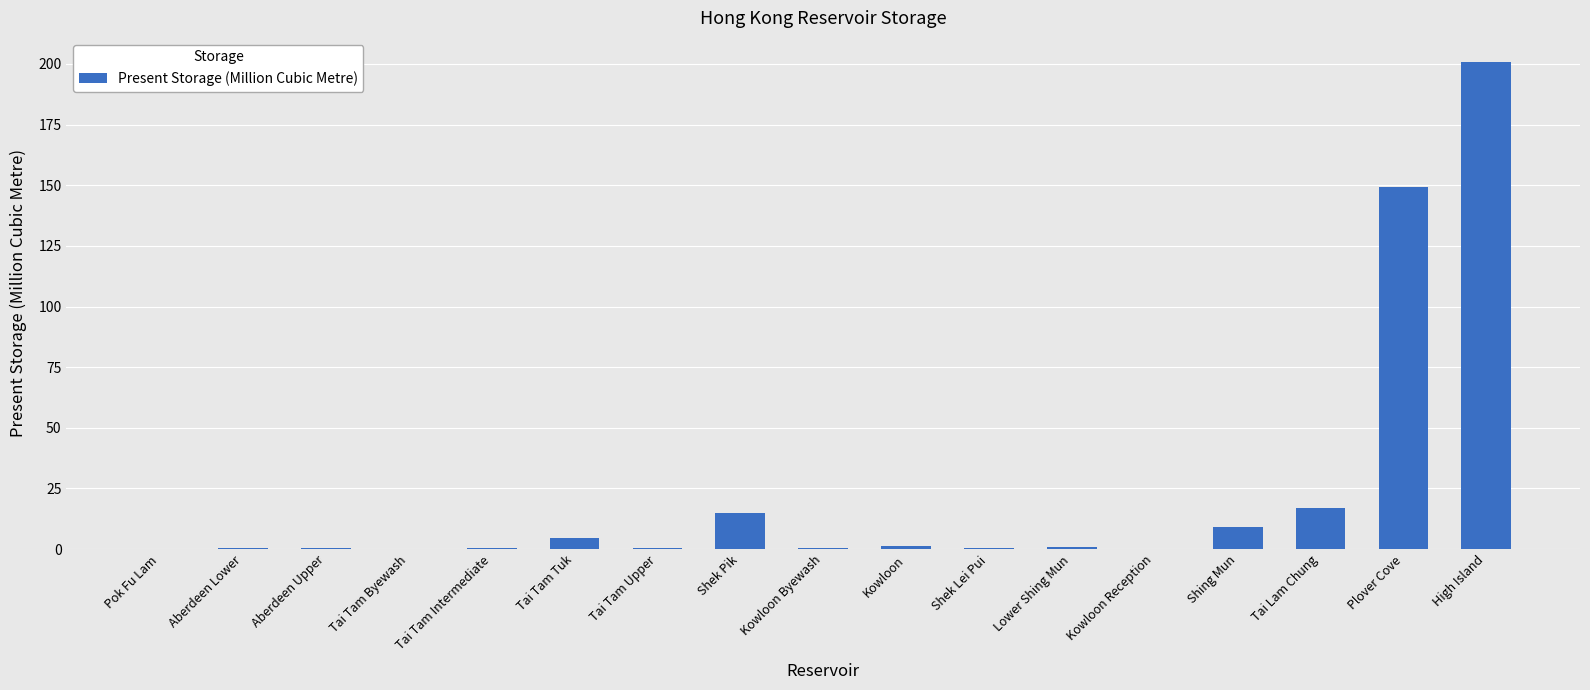

What is the approximate value at Shek Pik?

14.7